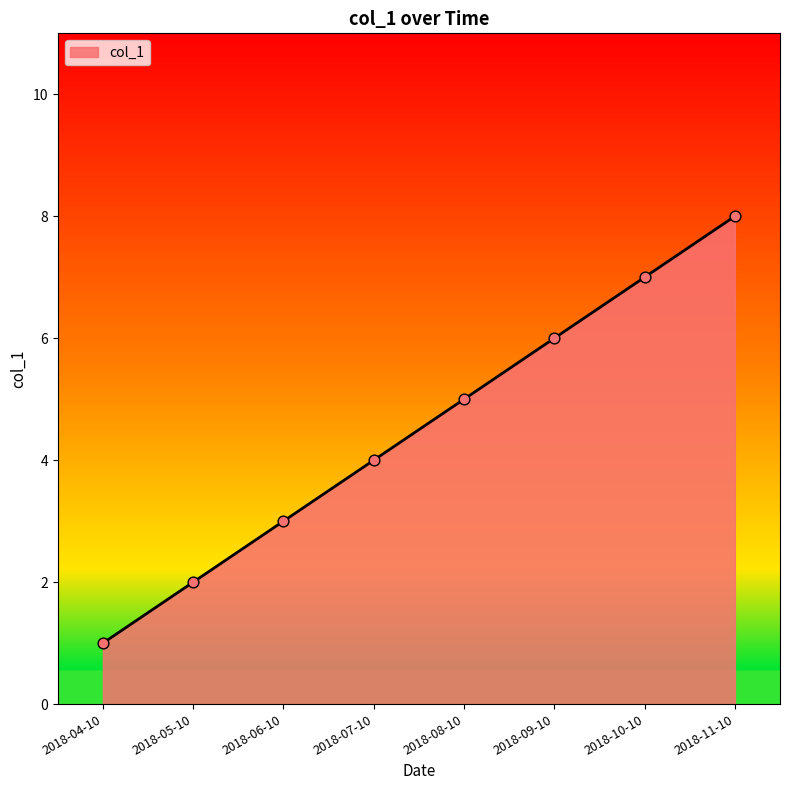

Approximately how many times larger is the value at 2018-10-10 compared to 2018-06-10?

2.3